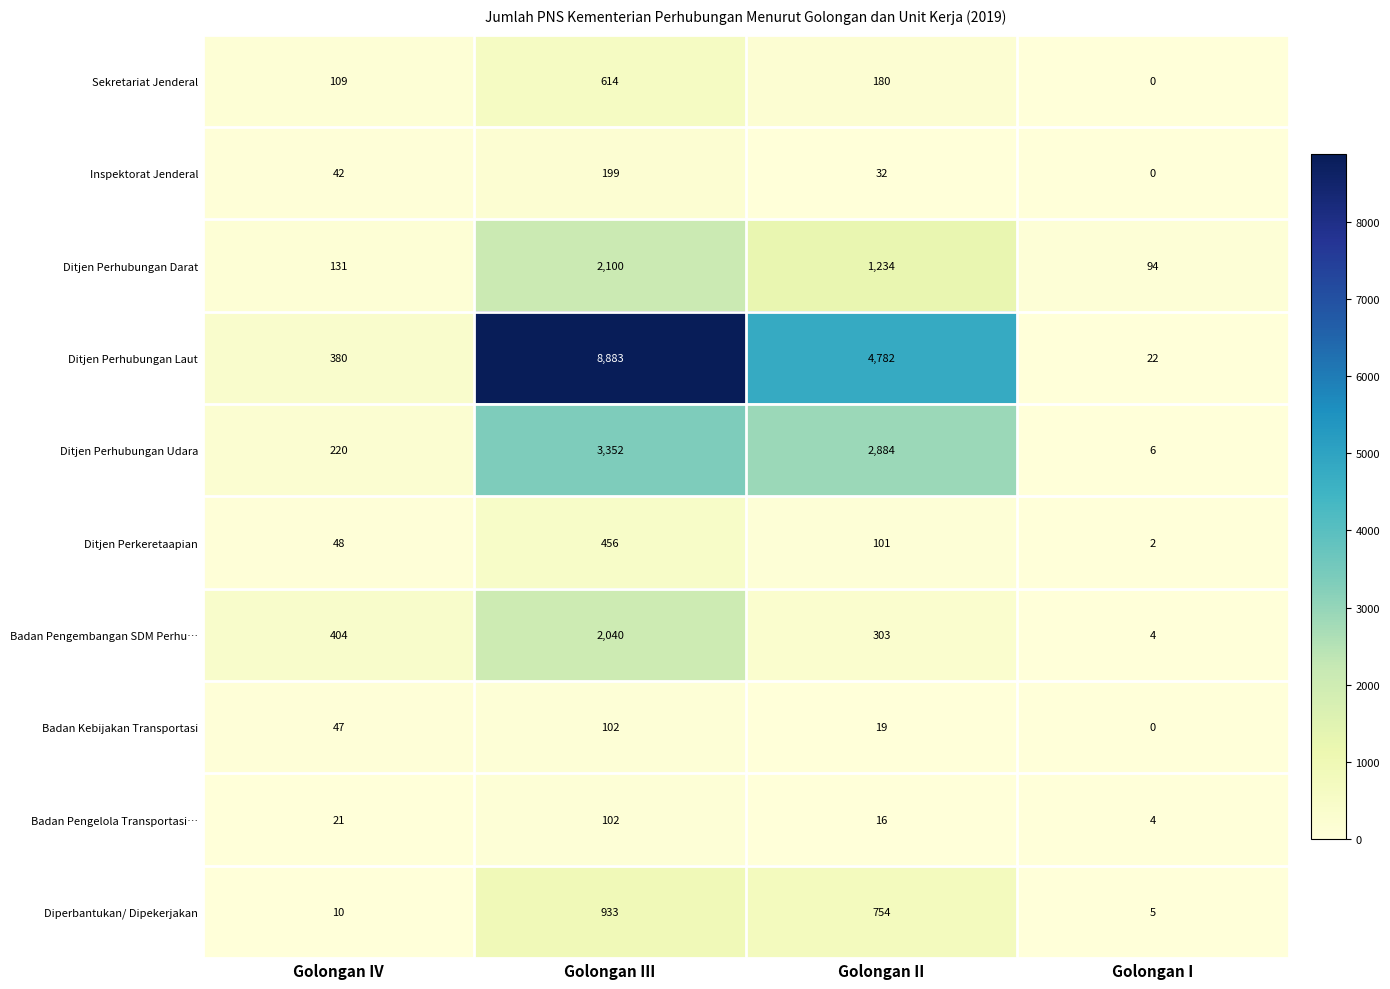

At Golongan IV, list the series in order from largest to smallest.

Badan Pengembangan SDM Perhu…, Ditjen Perhubungan Laut, Ditjen Perhubungan Udara, Ditjen Perhubungan Darat, Sekretariat Jenderal, Ditjen Perkeretaapian, Badan Kebijakan Transportasi, Inspektorat Jenderal, Badan Pengelola Transportasi…, Diperbantukan/ Dipekerjakan